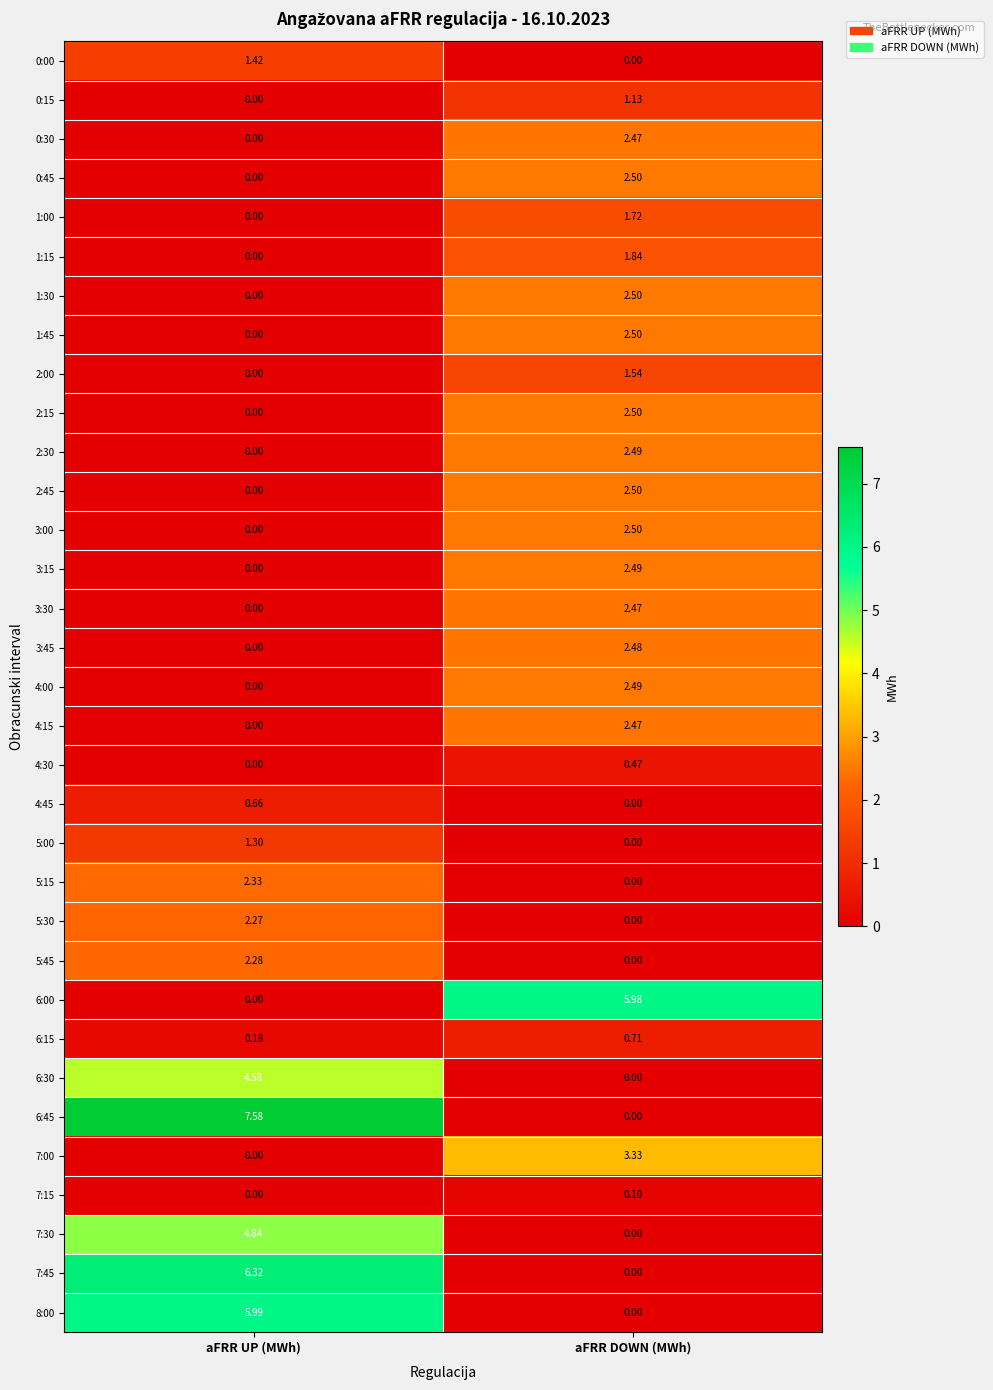

List the labels in order of 0:00 value, largest first.

aFRR UP (MWh), aFRR DOWN (MWh)